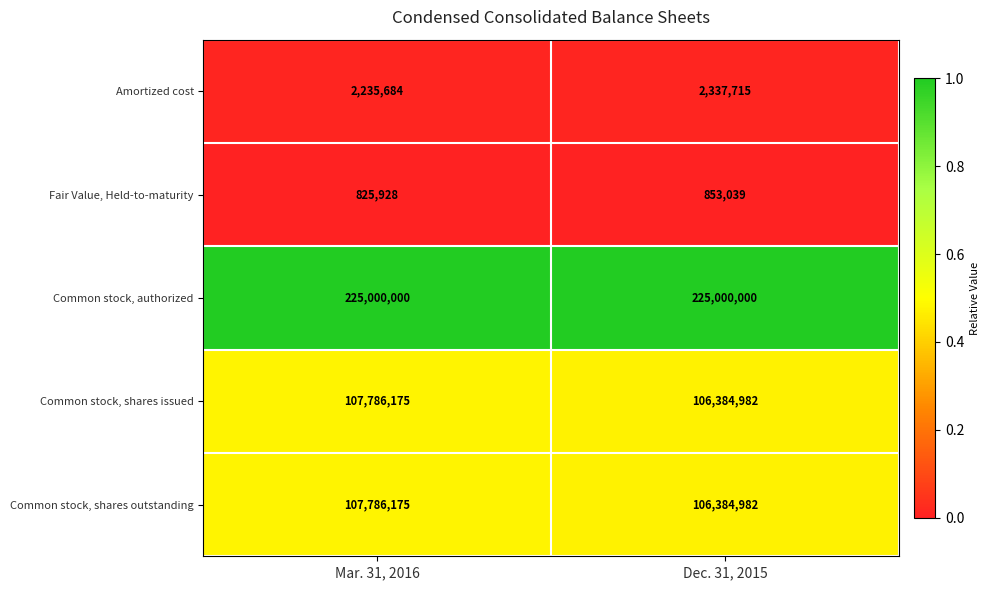

What is the highest value of the Fair Value, Held-to-maturity series?

853039